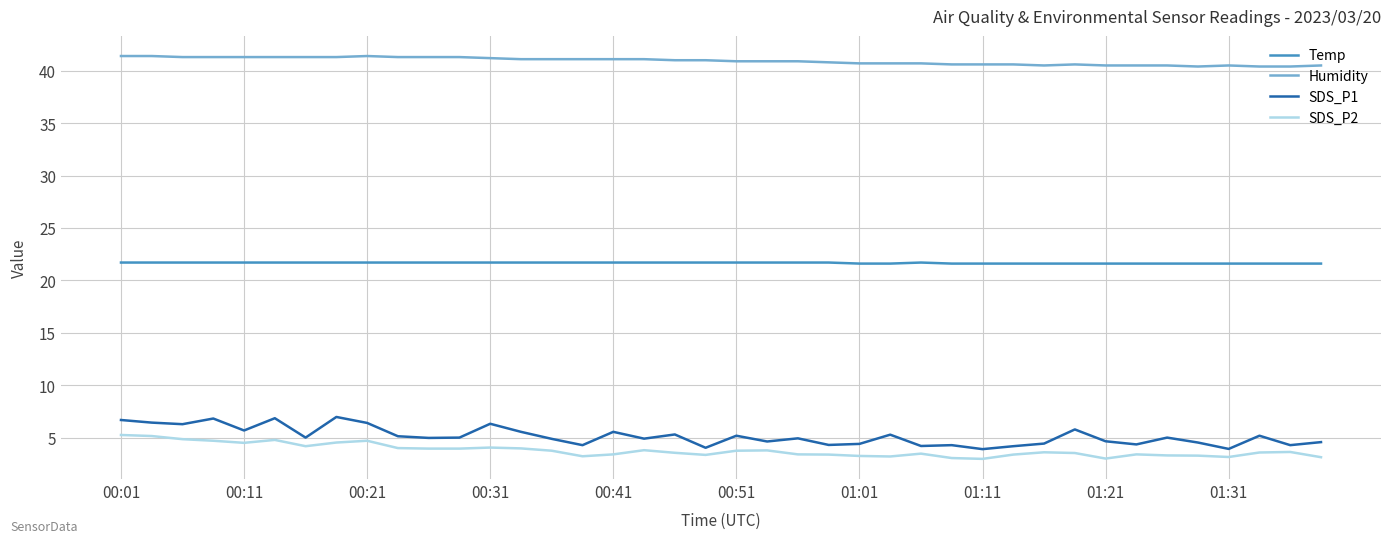

True or false: Temp and SDS_P1 intersect in this chart.

False